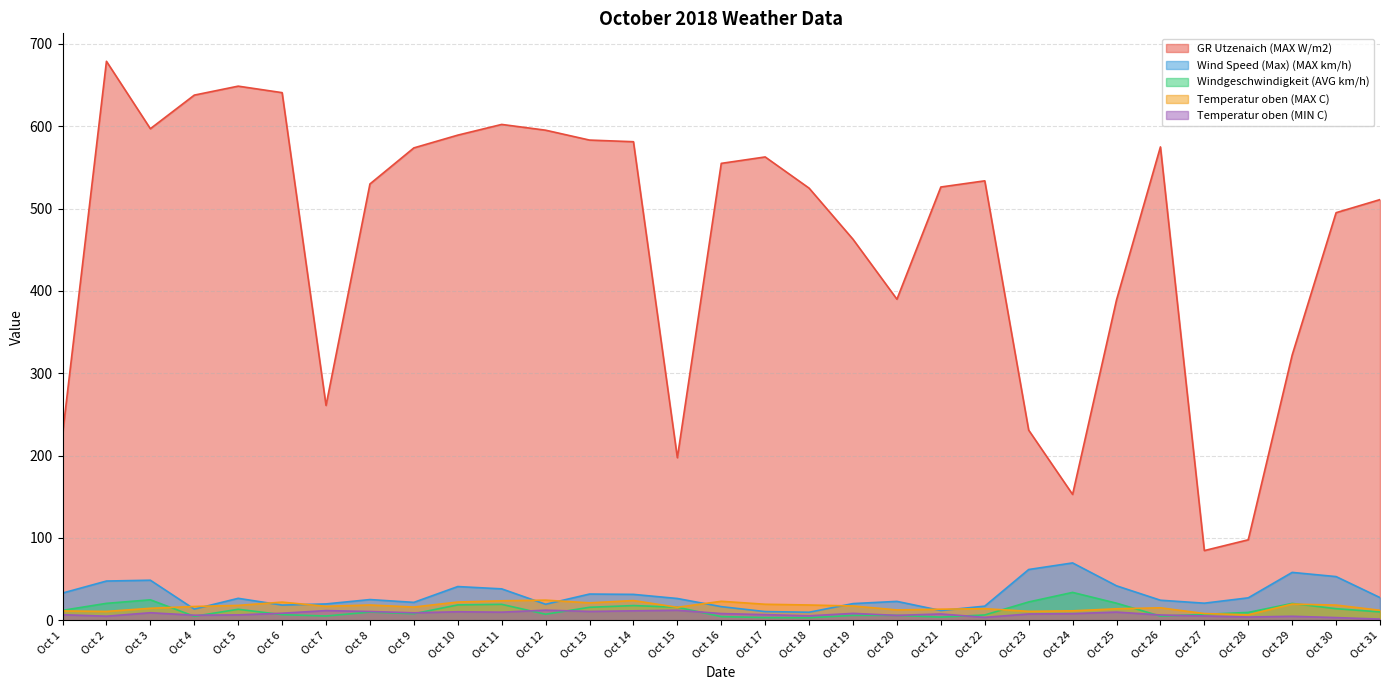

Where is the first local maximum for GR Utzenaich (MAX W/m2)?

Oct 2